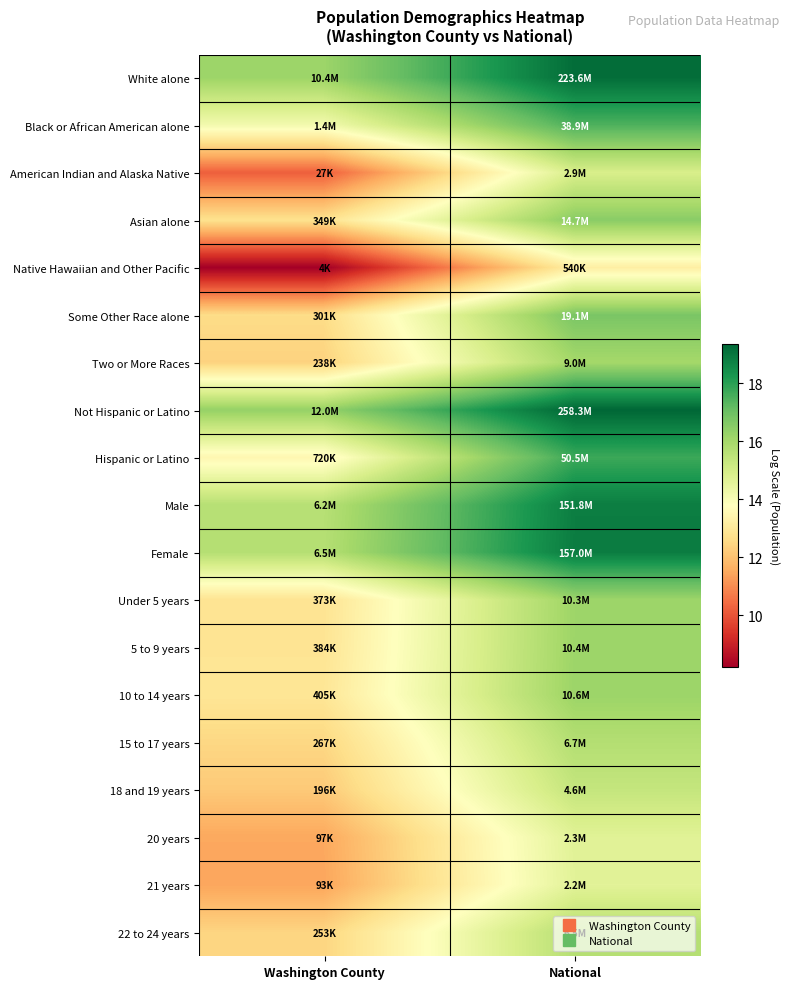

At how many categories does at least one series exceed 11?

2